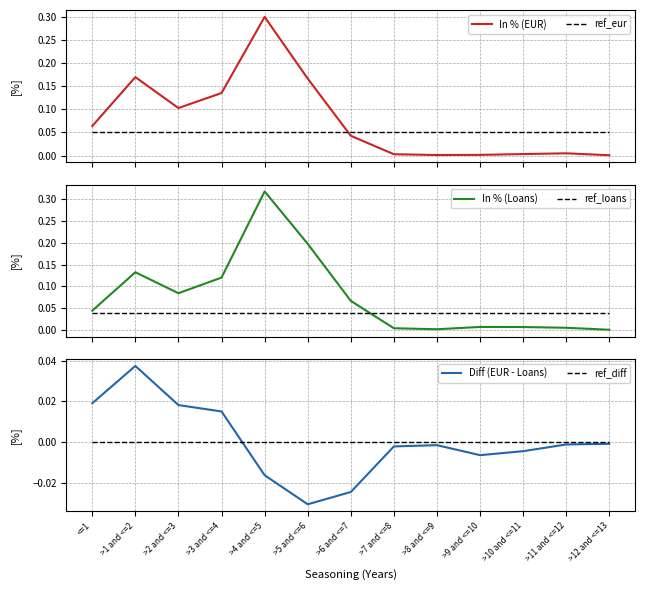

What is the sum of all In % (Loans) values?

1.0